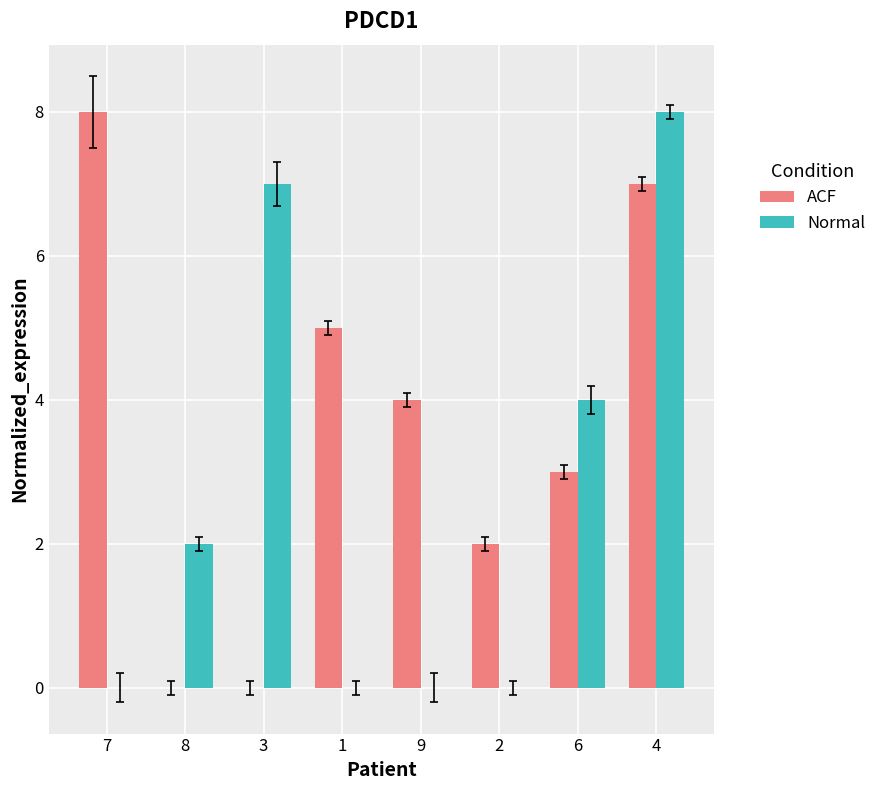

True or false: Normal has a value of 3 at 7.

False